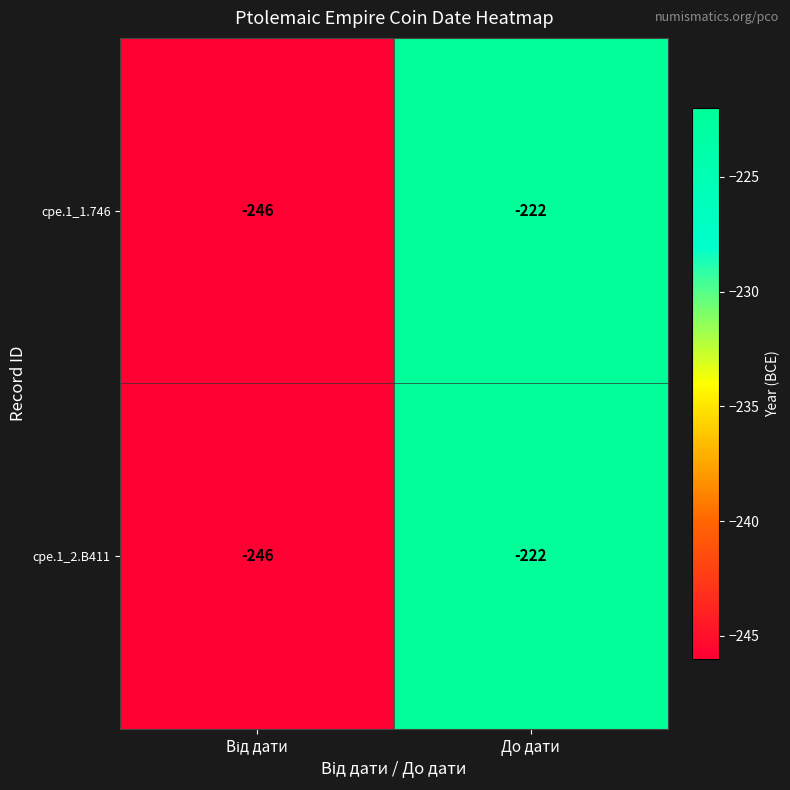

What is the lowest value of the cpe.1_1.746 series?

-246